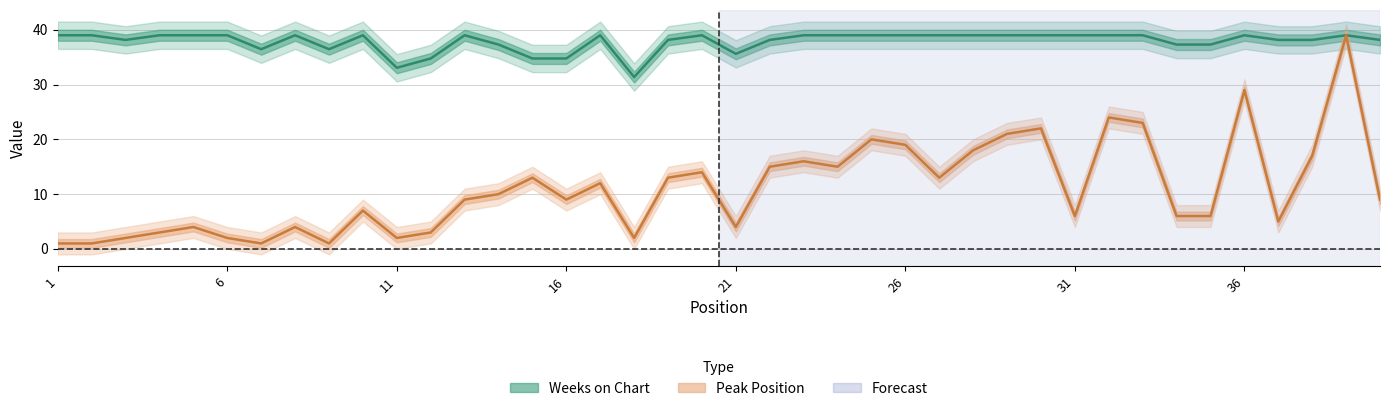

Which category has the lowest value in the Peak Position series?

1